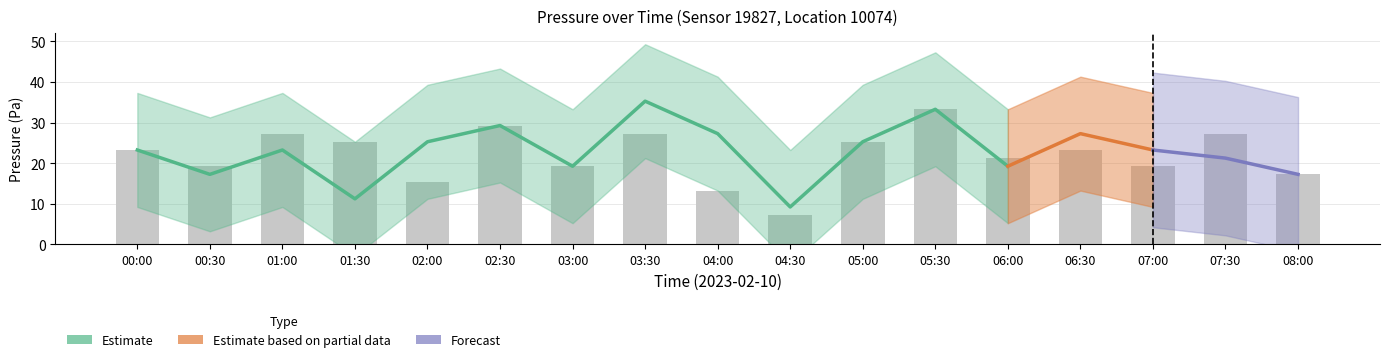

At which category does the chart reach its minimum across all series?

04:30